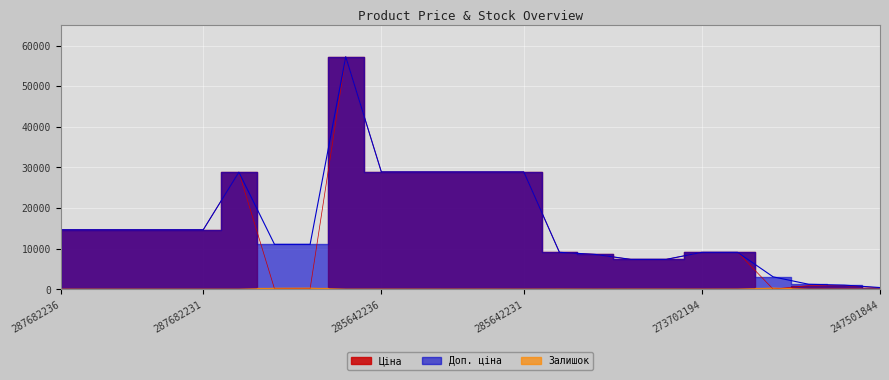

Where does the Доп. ціна series first go above 14649?

287682236